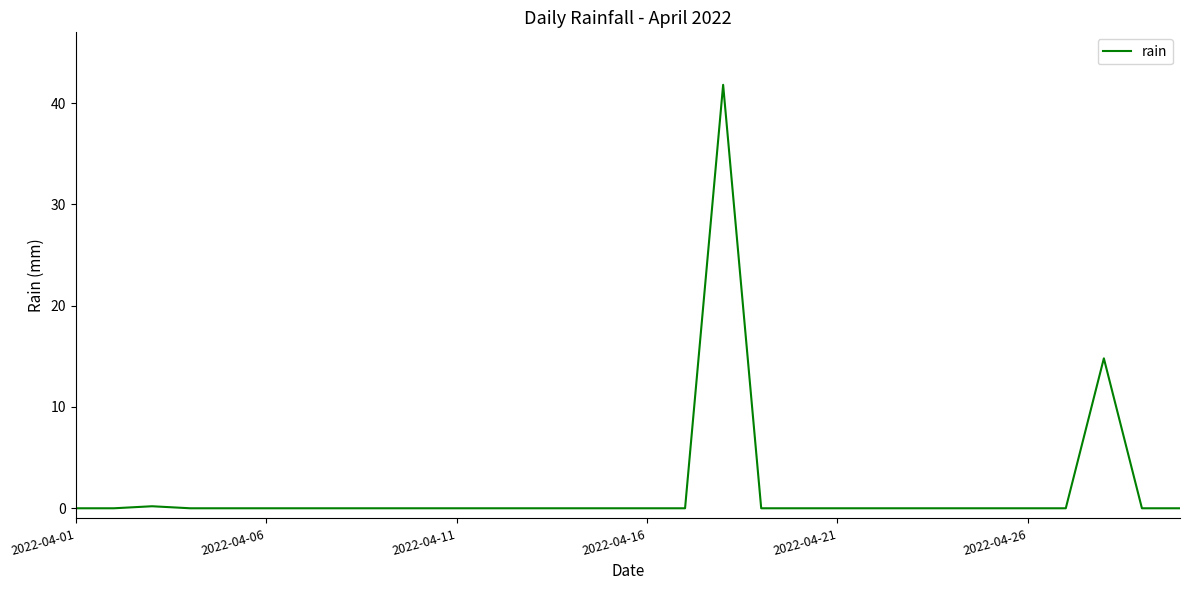

What is the maximum value shown in the chart?

41.8